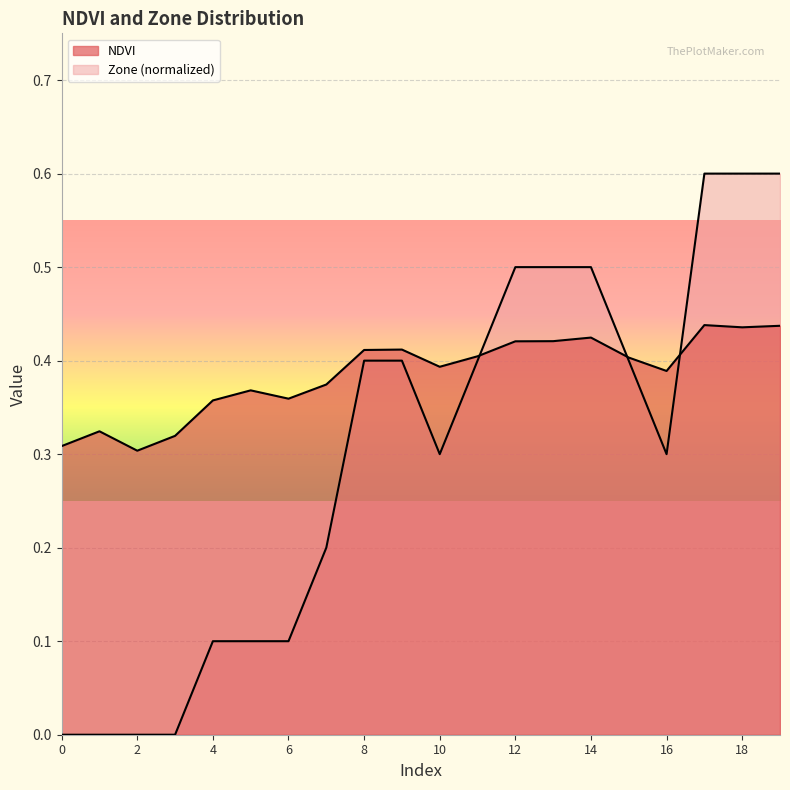

Which series has the largest range (max minus min)?

Zone